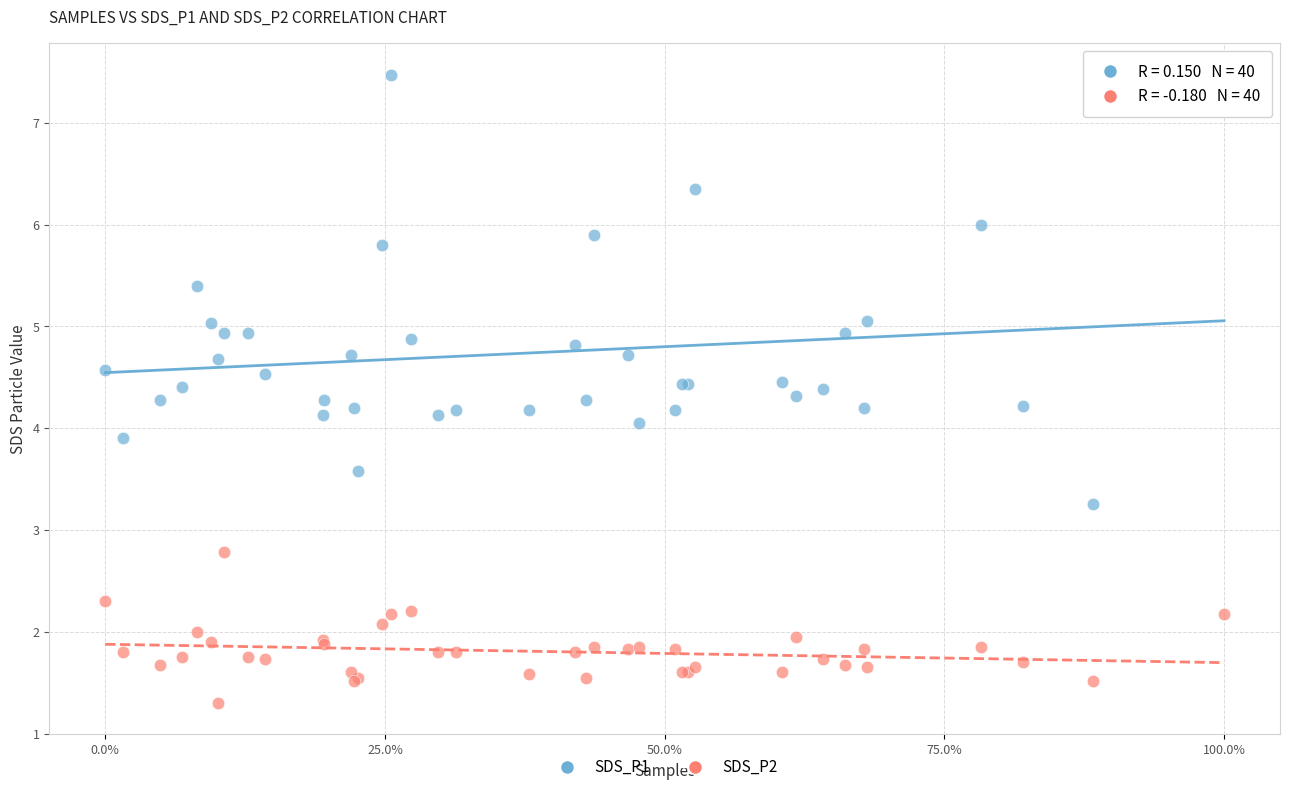

Which series has the largest Y range (max minus min)?

SDS_P1